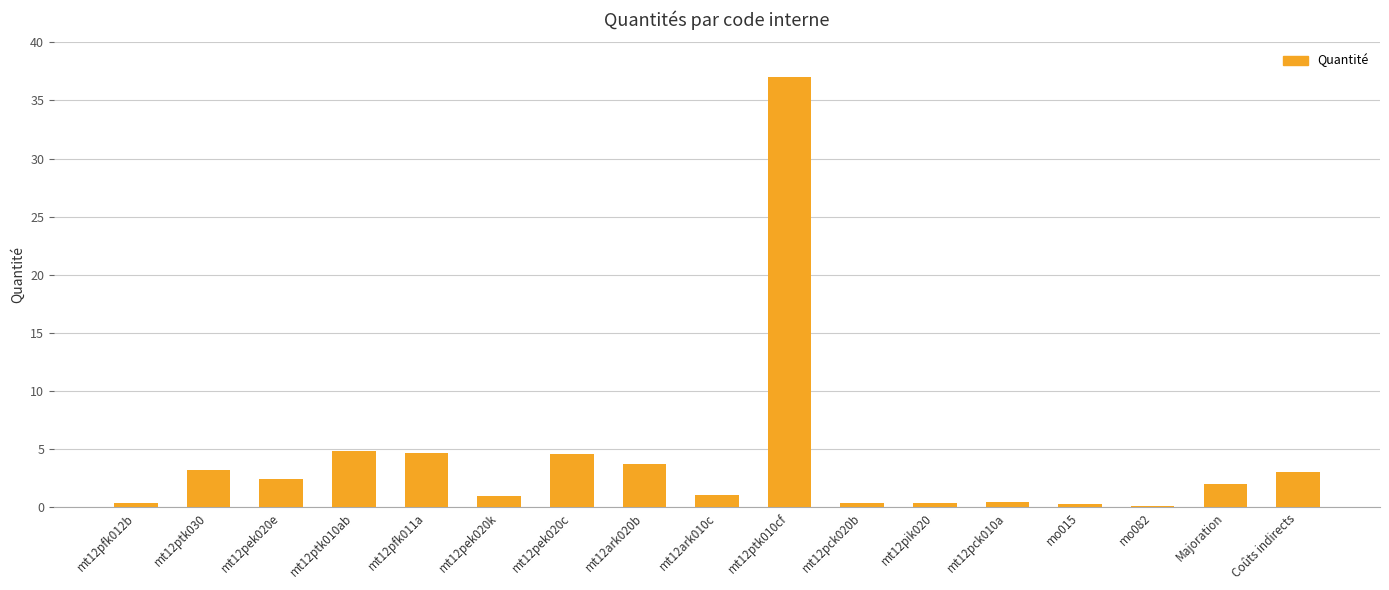

Approximately how many times larger is the value at mt12ptk030 compared to mt12pek020e?

1.3